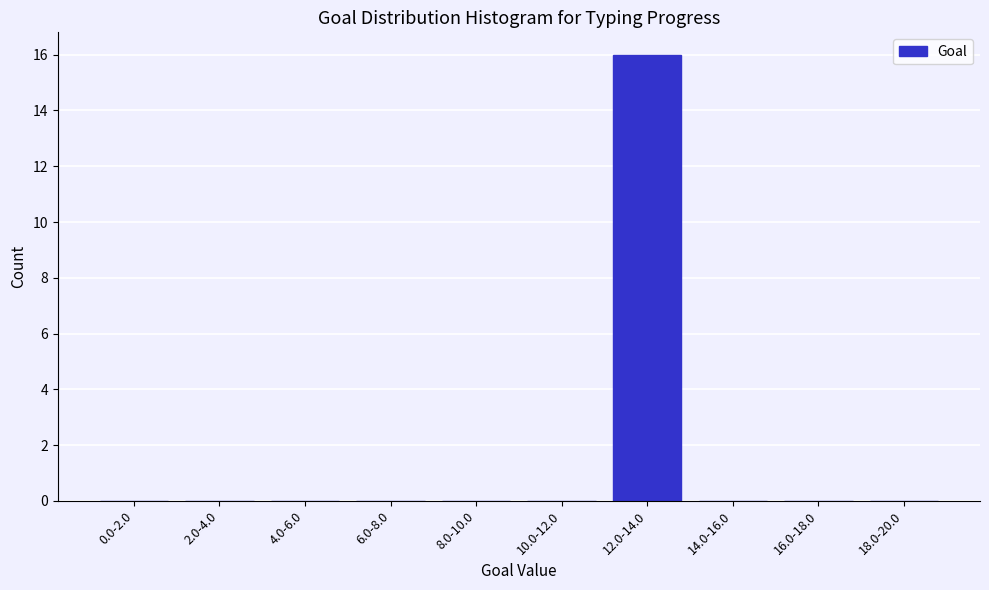

Reading left to right, list all the values displayed in this chart.

0.0-2.0=0	2.0-4.0=0	4.0-6.0=0	6.0-8.0=0	8.0-10.0=0	10.0-12.0=0	12.0-14.0=16	14.0-16.0=0	16.0-18.0=0	18.0-20.0=0